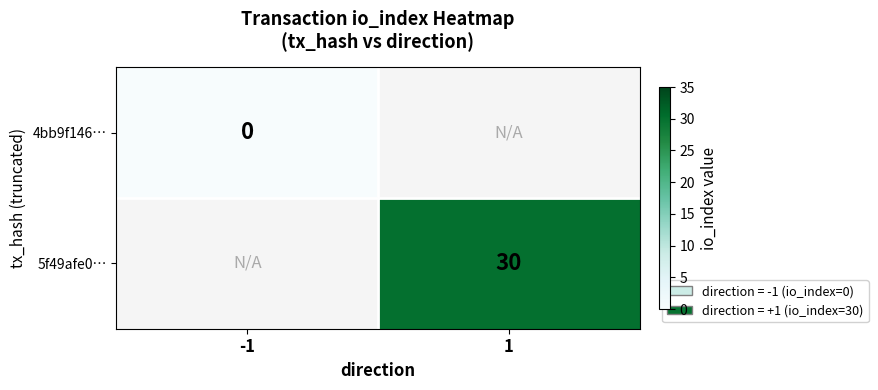

Is the value of 5f49afe0… at 1 greater than the value of 4bb9f146… at -1?

Yes